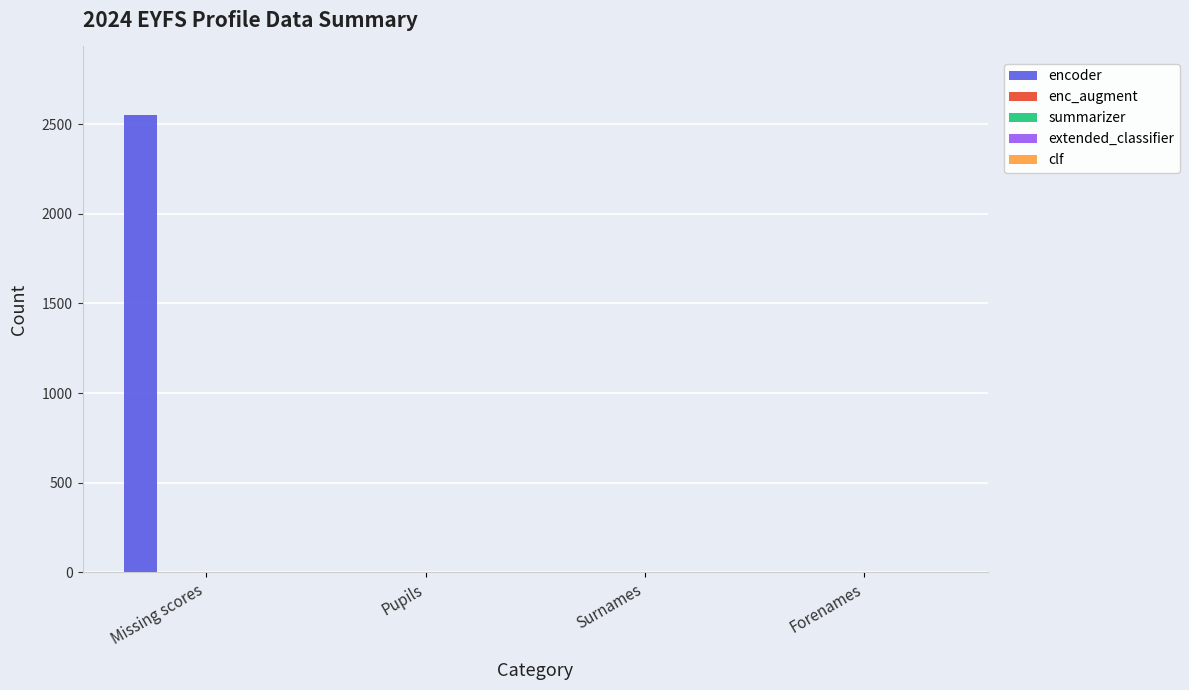

What is the sum of all values?

2550